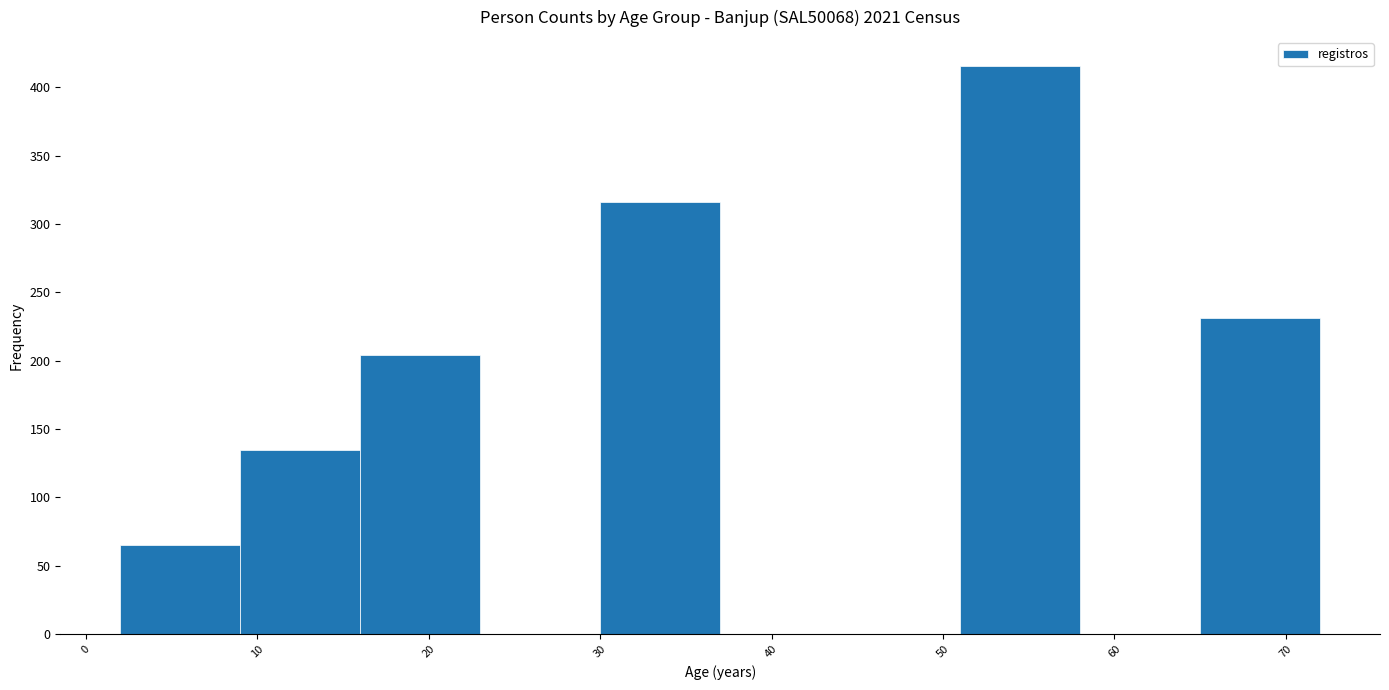

Reading left to right, list every bar in this chart as the range it spans on the x-axis followed by its height. The values are not printed on the chart, so give them approximately, as read against the axis.

2 to 9: 65
9 to 16: 135
16 to 23: 205
23 to 30: 0
30 to 37: 315
37 to 44: 0
44 to 51: 0
51 to 58: 415
58 to 65: 0
65 to 72: 230